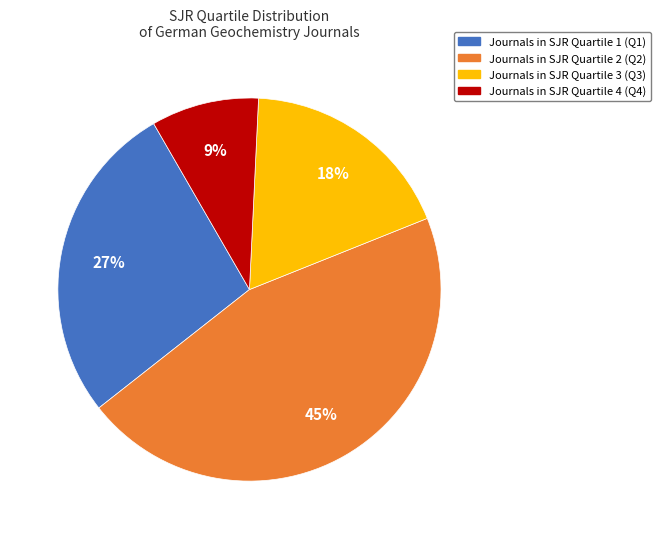

How many slices are in this pie chart?

4